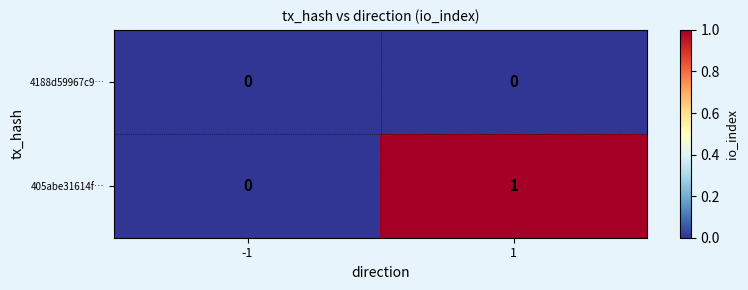

Reading right to left, transcribe all the data shown in this chart.

4188d59967c9…: 1=0	-1=0
405abe31614f…: 1=1	-1=0